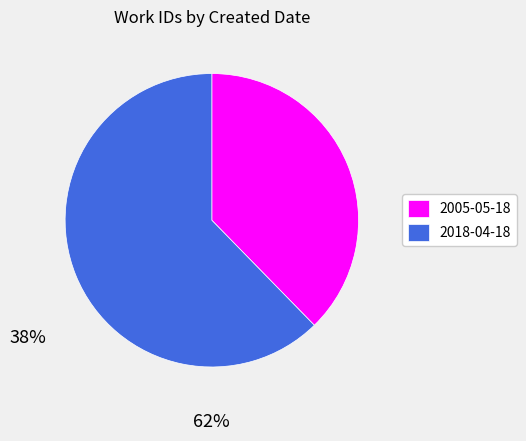

What is the ratio of the value at 2005-05-18 to the value at 2018-04-18?

0.6